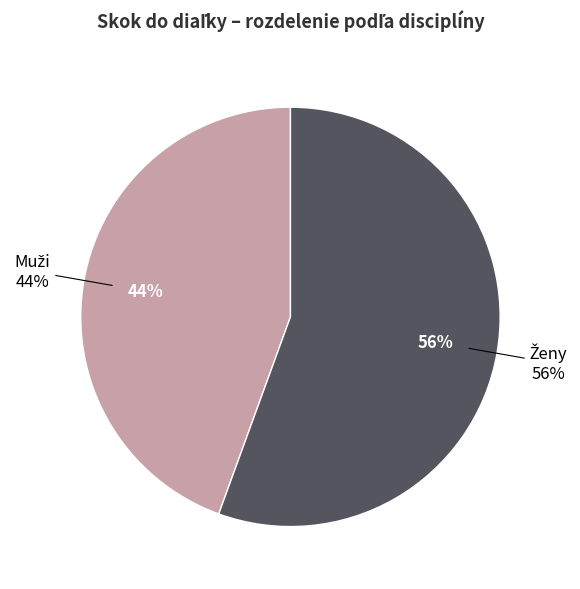

Which slice is the largest?

skok do diaľky - Ženy